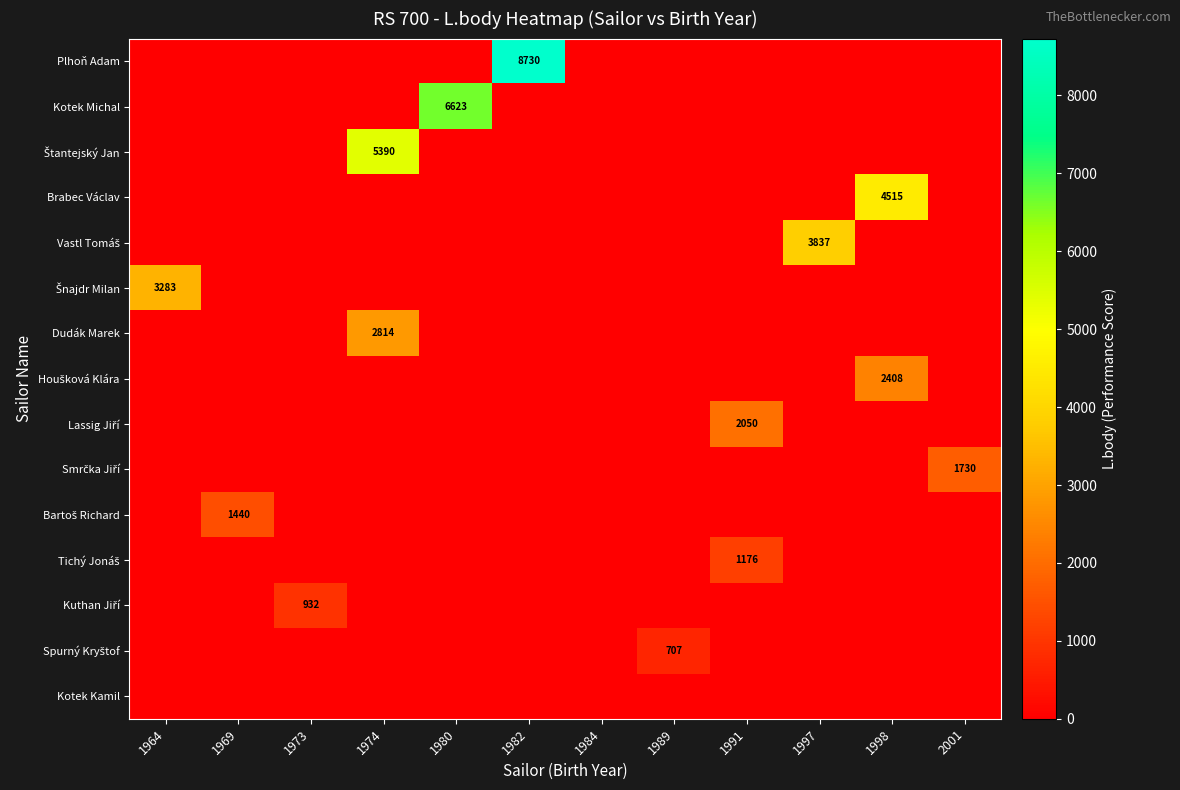

Which series has the largest range (max minus min)?

Plhoň Adam